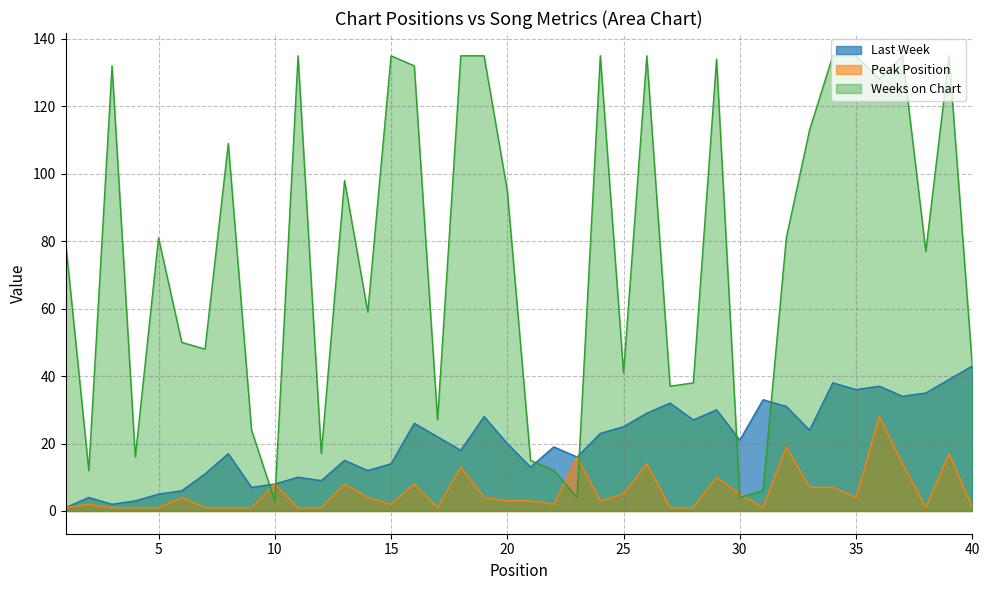

How many interior local peaks does the Last Week series have?

12